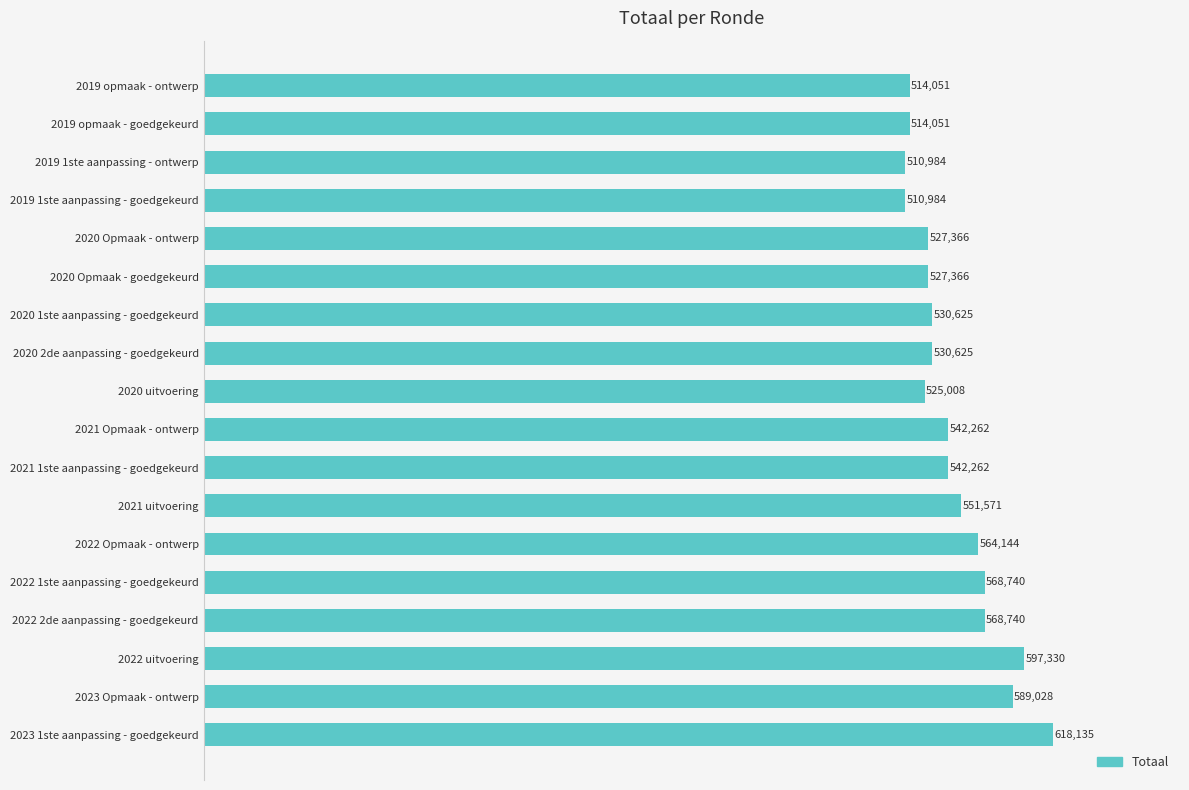

Which label corresponds to the largest value in the chart?

2023 1ste aanpassing - goedgekeurd